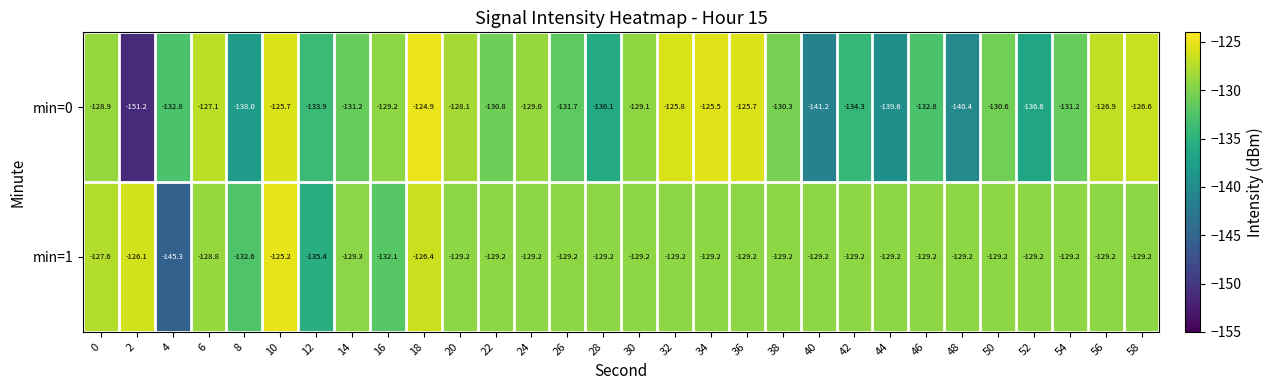

Rank the series by their maximum value, from highest to lowest.

min=0, min=1